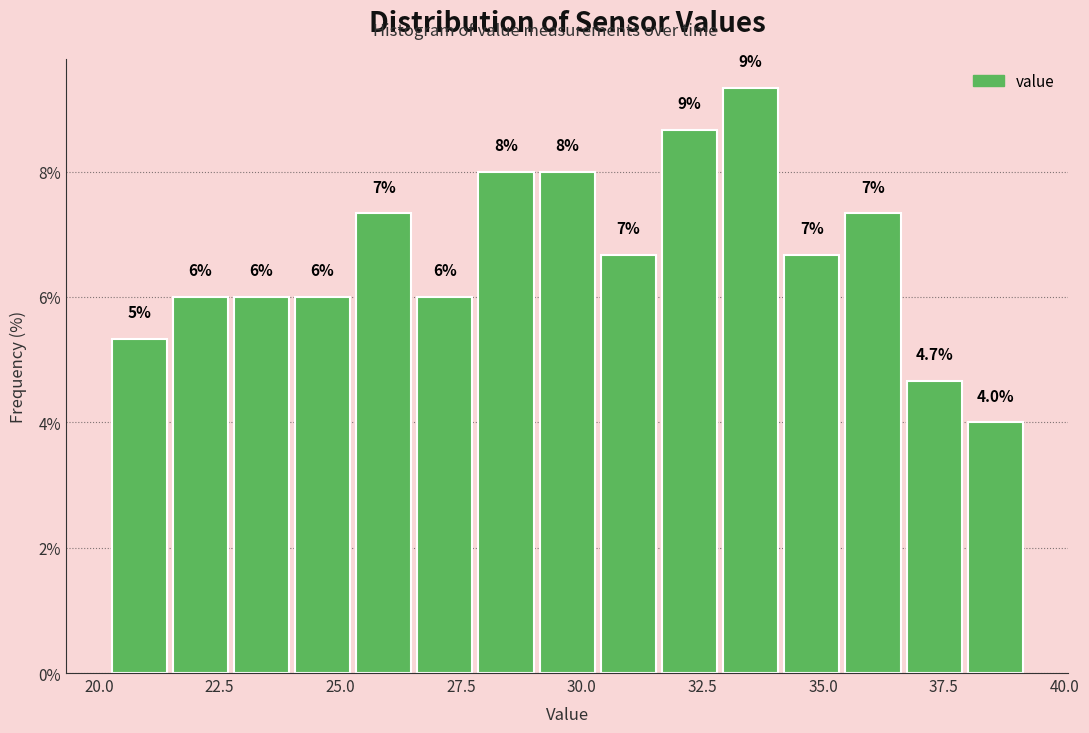

Around what value on the x-axis is the tallest bar? Give the approximate position of its centre, as read against the axis.

33.5